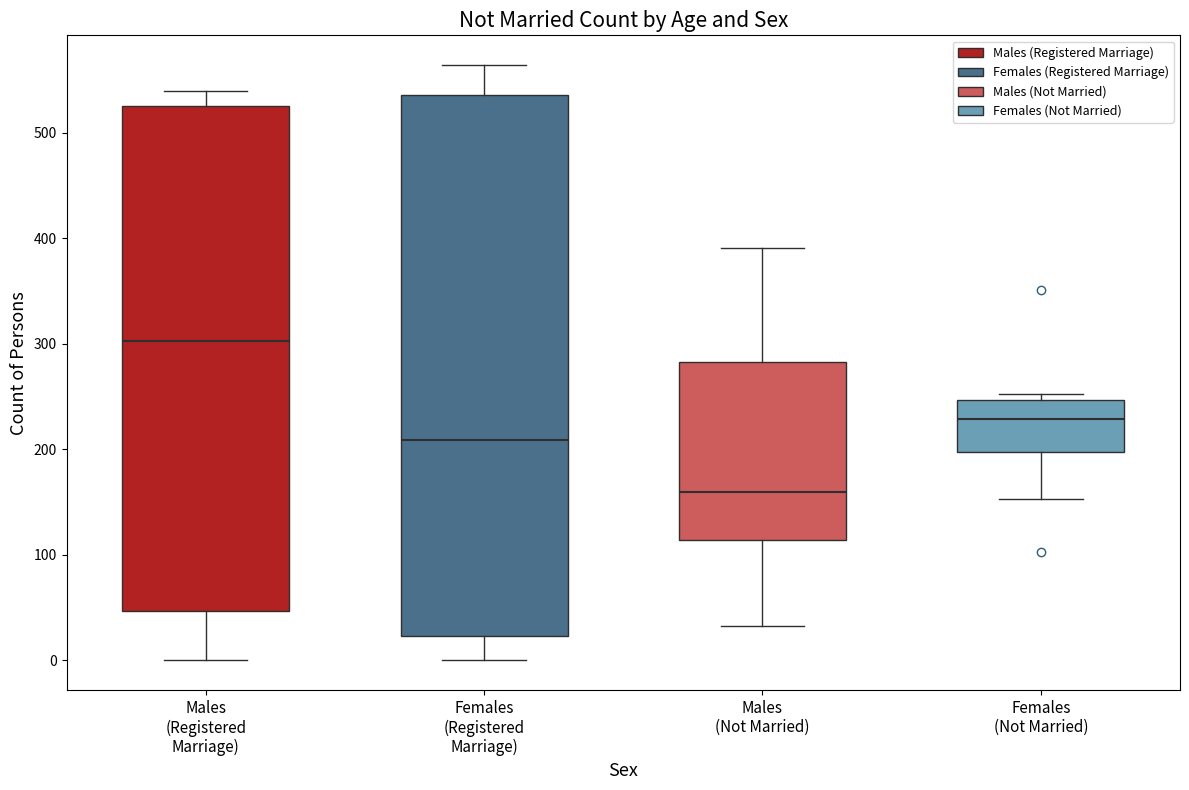

Reading left to right, transcribe this box plot: for each box, give where its median line is, the range the box spans, and where its two whiskers end, as read against the y-axis. The values are not printed on the chart, so give them approximately, as read against the axis.

Males (Registered Marriage): median 300, box 50 to 530, whiskers 0 to 540
Females (Registered Marriage): median 210, box 20 to 540, whiskers 0 to 560
Males (Not Married): median 160, box 110 to 280, whiskers 30 to 390
Females (Not Married): median 230, box 200 to 250, whiskers 150 to 250 (just above the box's upper edge)